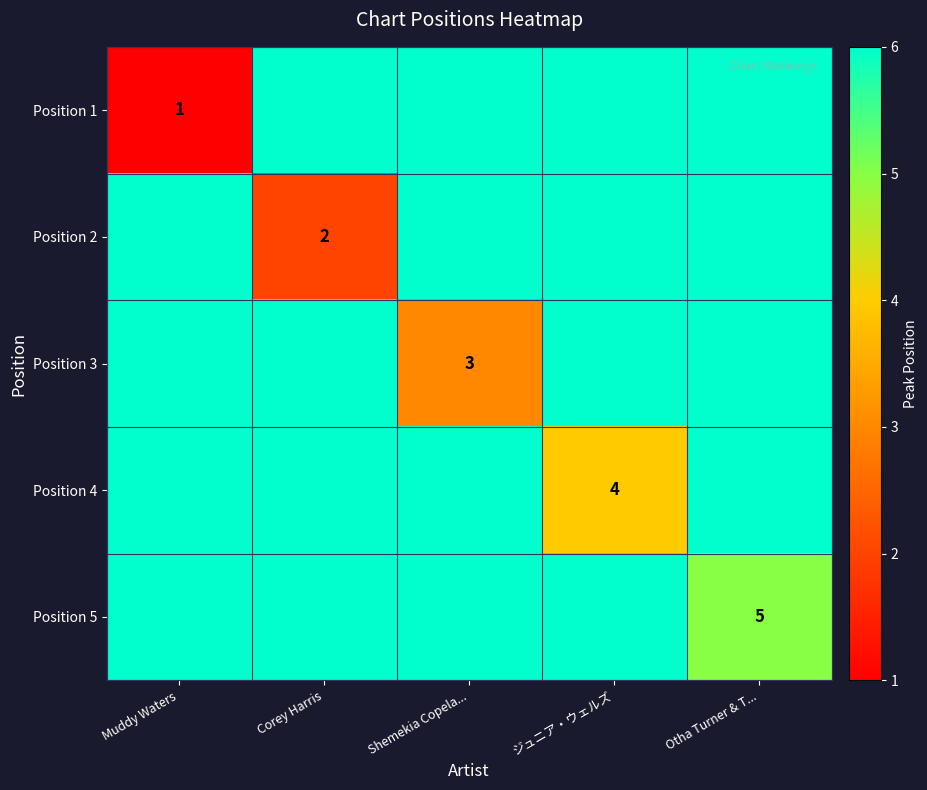

The value of Position 4 at ジュニア・ウェルズ is 6. True or false?

False